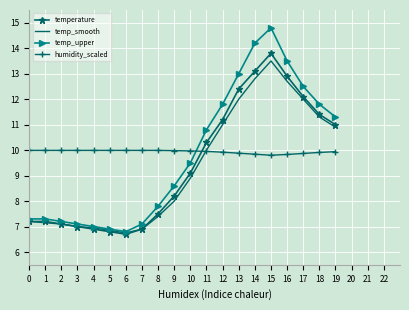

What is the sum of the temperature values at 1 and 19?

18.2